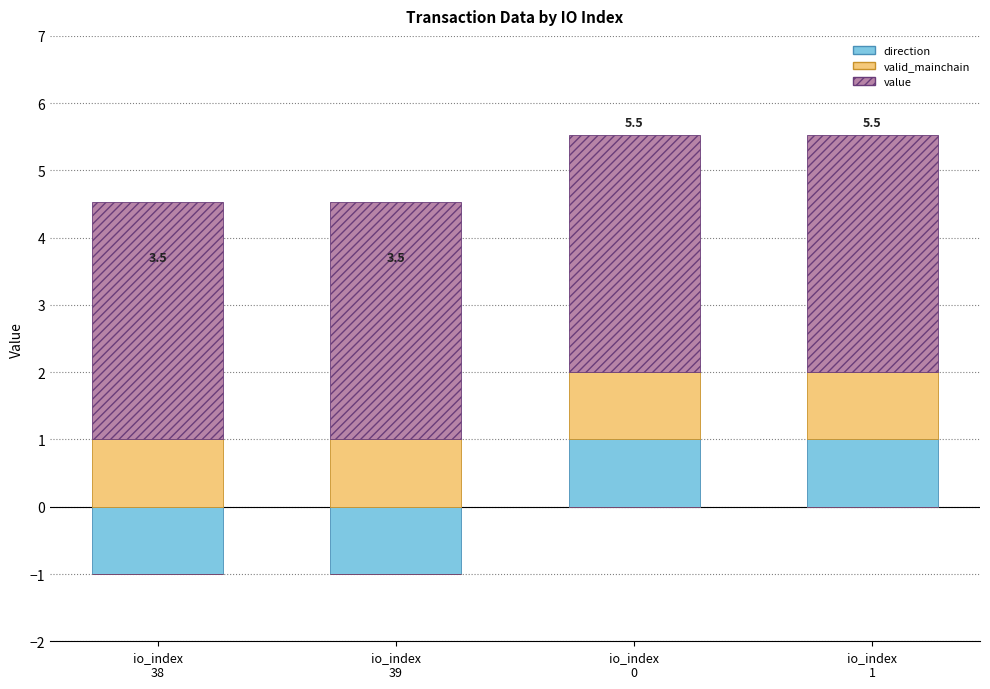

At which category does the chart reach its minimum across all series?

io_index
38